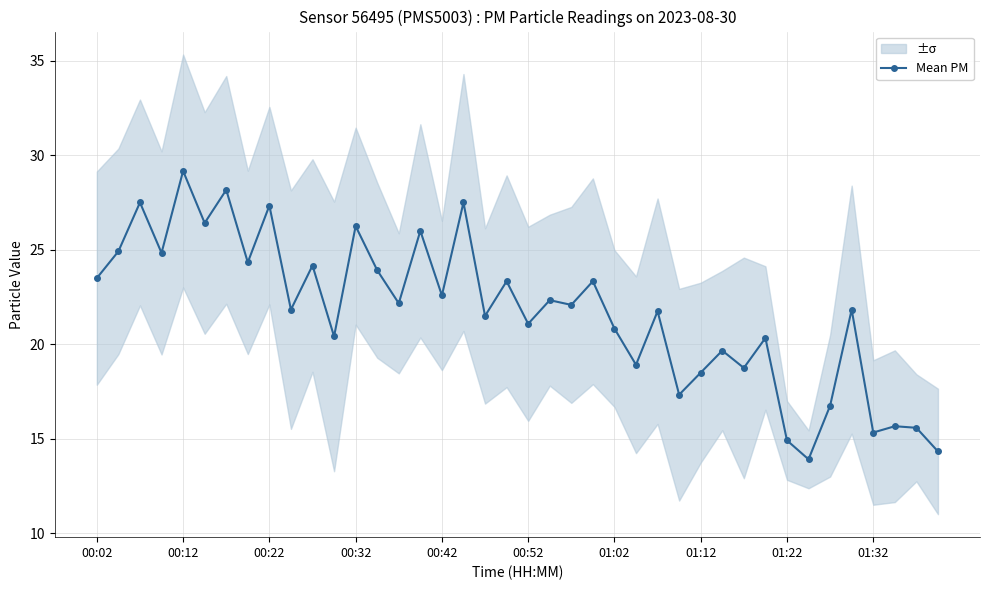

Count the number of categories in the chart.

40